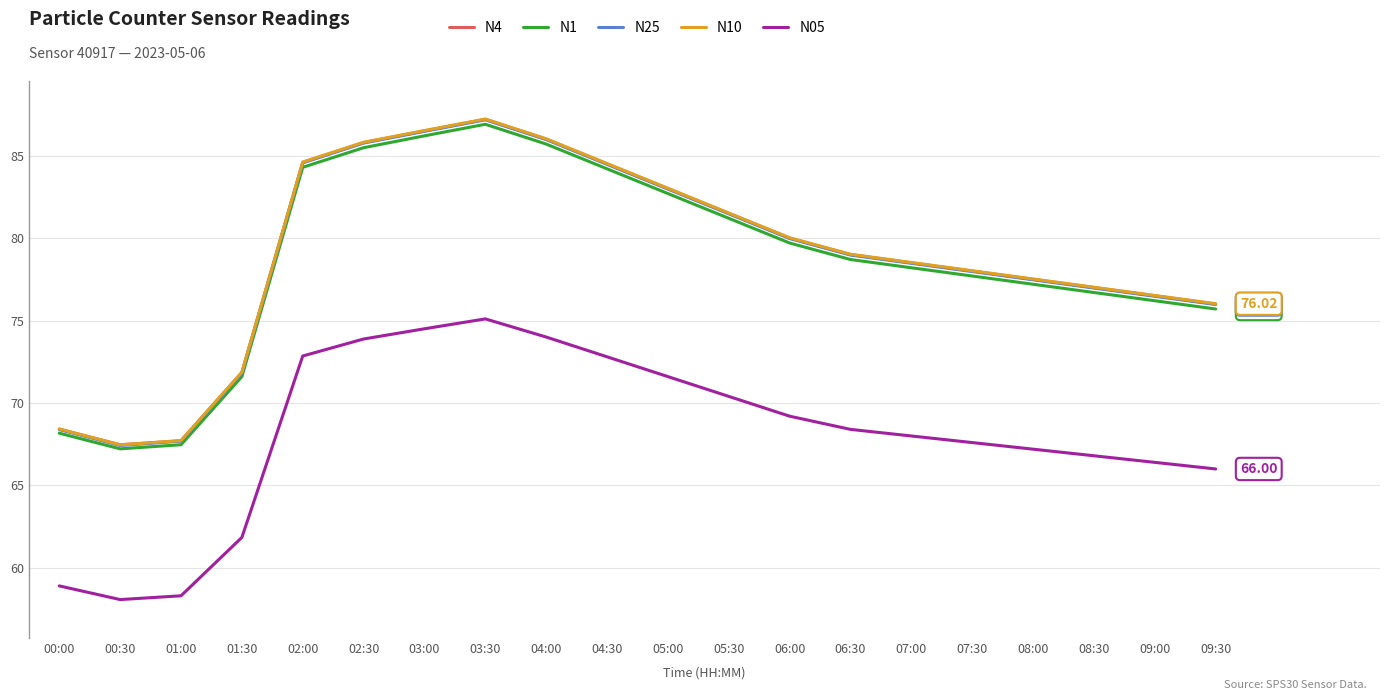

Where is the first local maximum for N4?

03:30